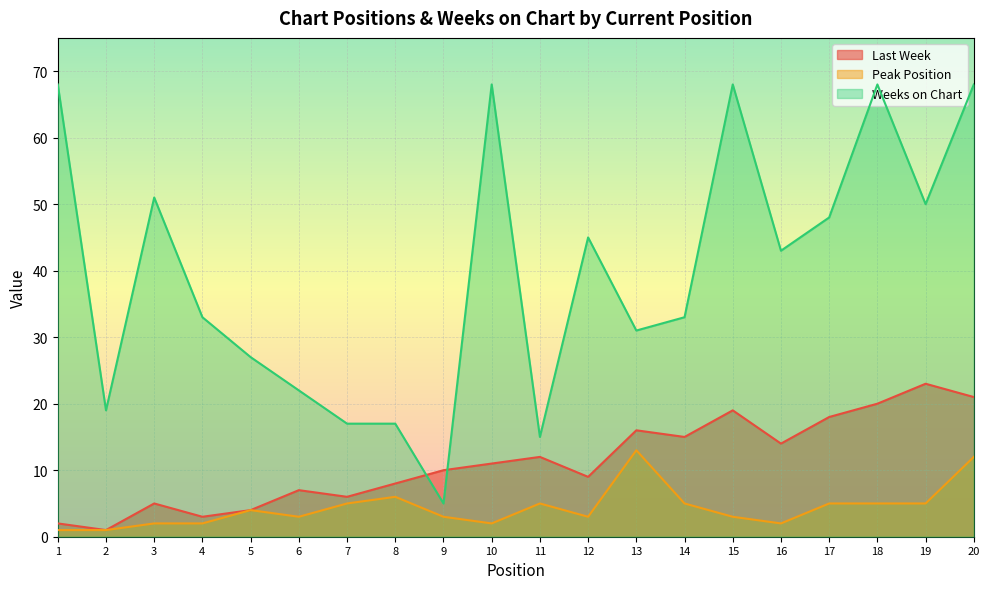

Reading left to right, extract all data points from this chart.

Last Week: 2	1	5	3	4	7	6	8	10	11	12	9	16	15	19	14	18	20	23	21
Peak Position: 1	1	2	2	4	3	5	6	3	2	5	3	13	5	3	2	5	5	5	12
Weeks on Chart: 68	19	51	33	27	22	17	17	5	68	15	45	31	33	68	43	48	68	50	68